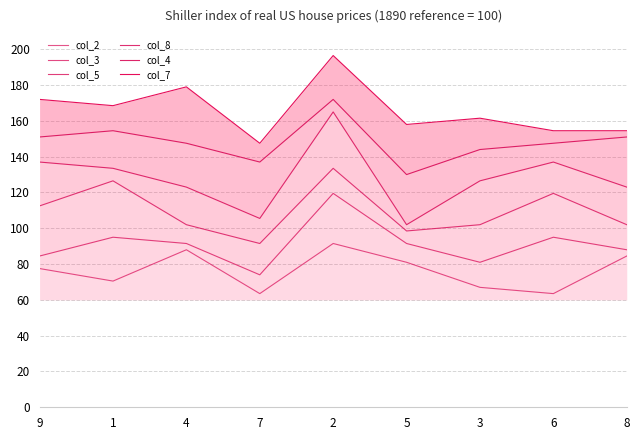

In col_4, how many points are lower than both neighbors (excluding endpoints)?

2